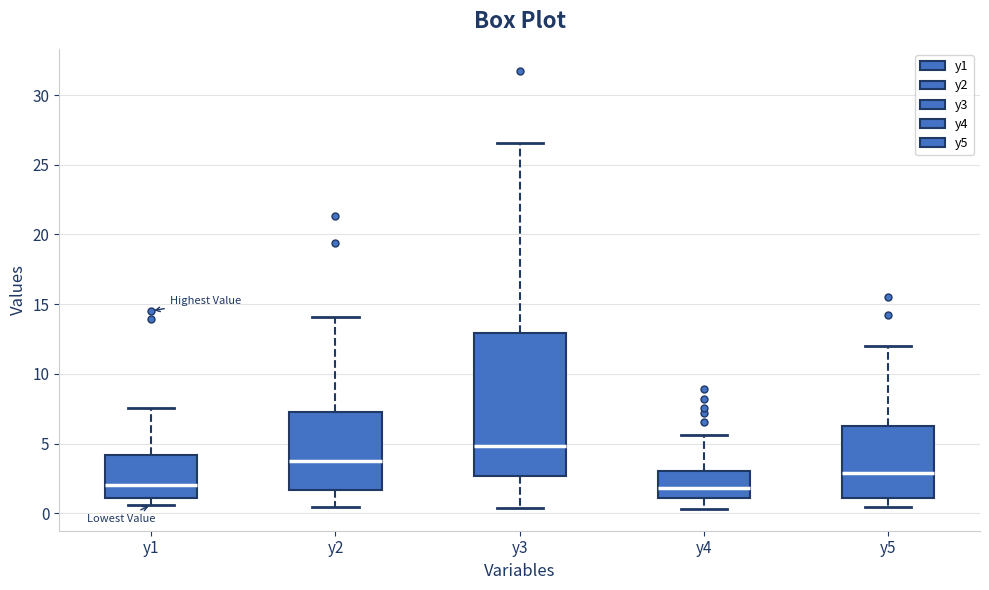

Which box is the tallest, from its lower edge to its upper edge?

y3